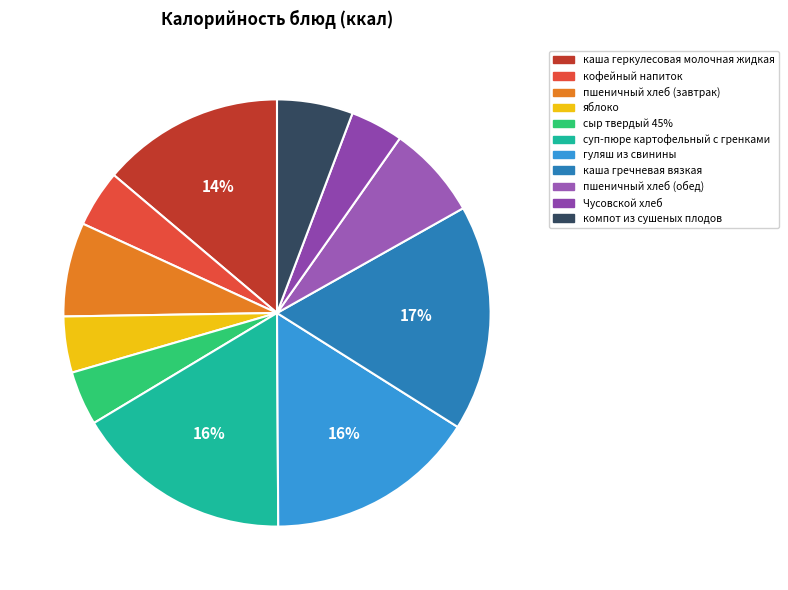

What percentage is the кофейный напиток slice, to the nearest percent?

4%